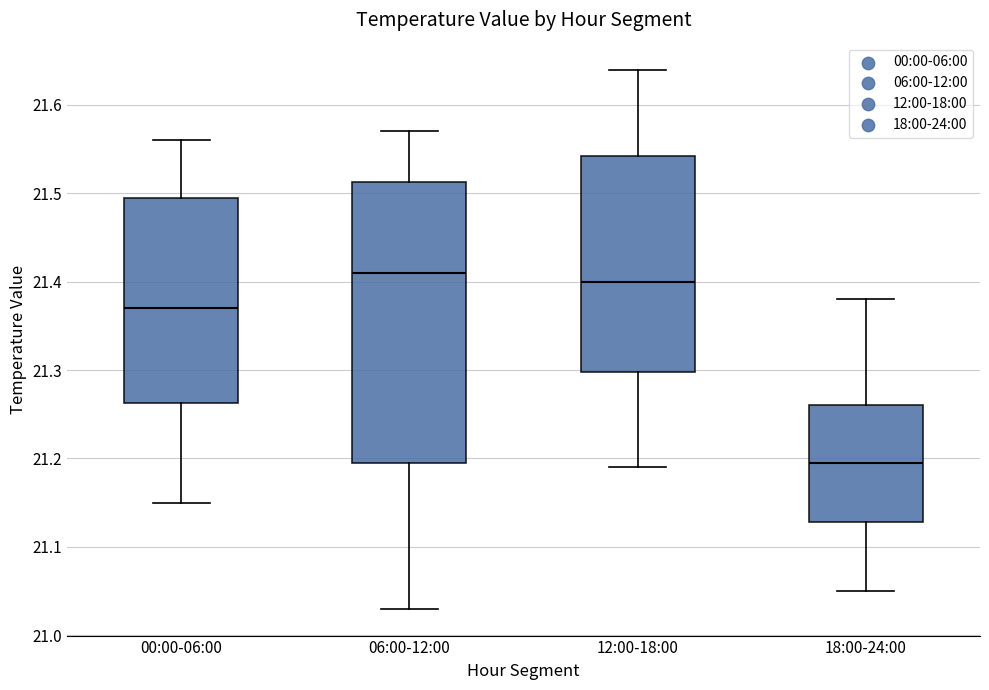

Reading left to right, transcribe this box plot: for each box, give where its median line is, the range the box spans, and where its two whiskers end, as read against the y-axis. The values are not printed on the chart, so give them approximately, as read against the axis.

00:00-06:00: median 21.37, box 21.26 to 21.50, whiskers 21.15 to 21.56
06:00-12:00: median 21.41, box 21.20 to 21.51, whiskers 21.03 to 21.57
12:00-18:00: median 21.40, box 21.30 to 21.54, whiskers 21.19 to 21.64
18:00-24:00: median 21.20, box 21.13 to 21.26, whiskers 21.05 to 21.38